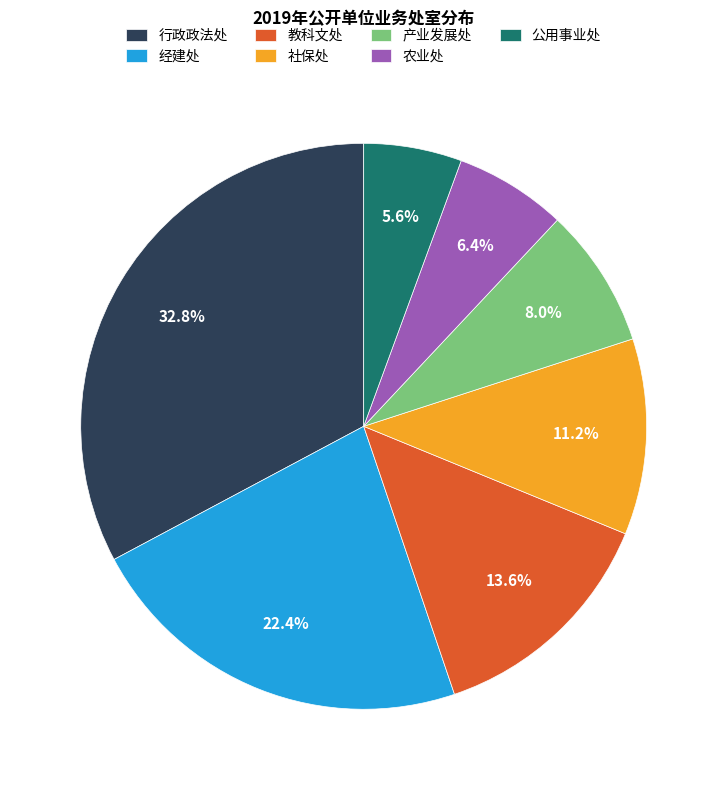

What is the smallest slice in the pie chart?

公用事业处